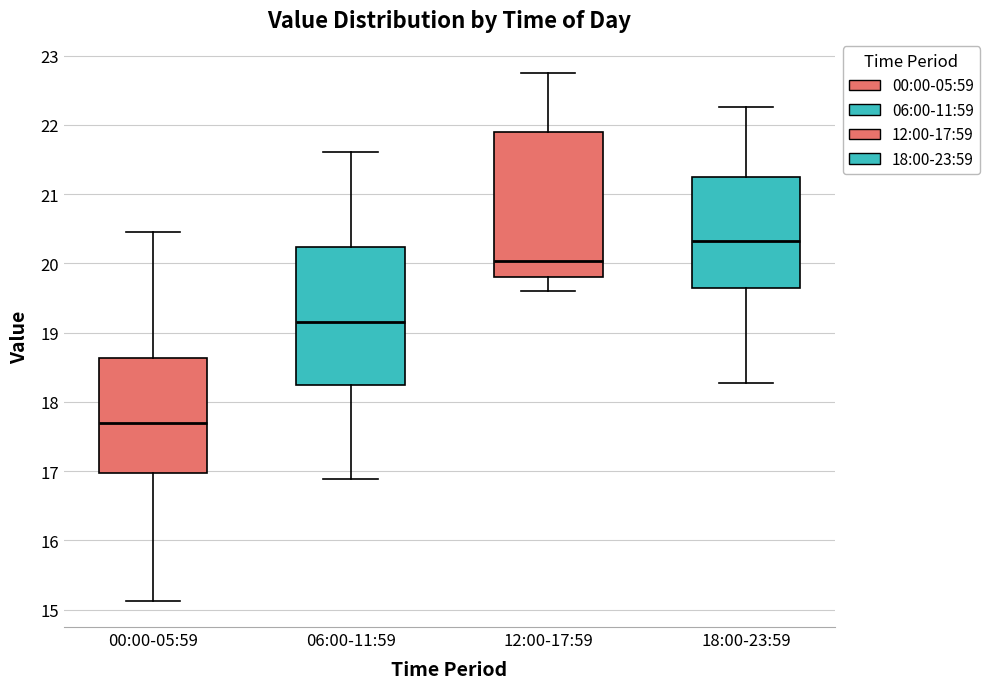

Reading left to right, read every box against the y-axis: the position of its median line, the range the box covers, and the ends of its whiskers. The values are not printed on the chart, so give them approximately, as read against the axis.

00:00-05:59: median 17.7, box 17.0 to 18.6, whiskers 15.1 to 20.5
06:00-11:59: median 19.2, box 18.2 to 20.2, whiskers 16.9 to 21.6
12:00-17:59: median 20.0, box 19.8 to 21.9, whiskers 19.6 to 22.8
18:00-23:59: median 20.3, box 19.6 to 21.2, whiskers 18.3 to 22.3